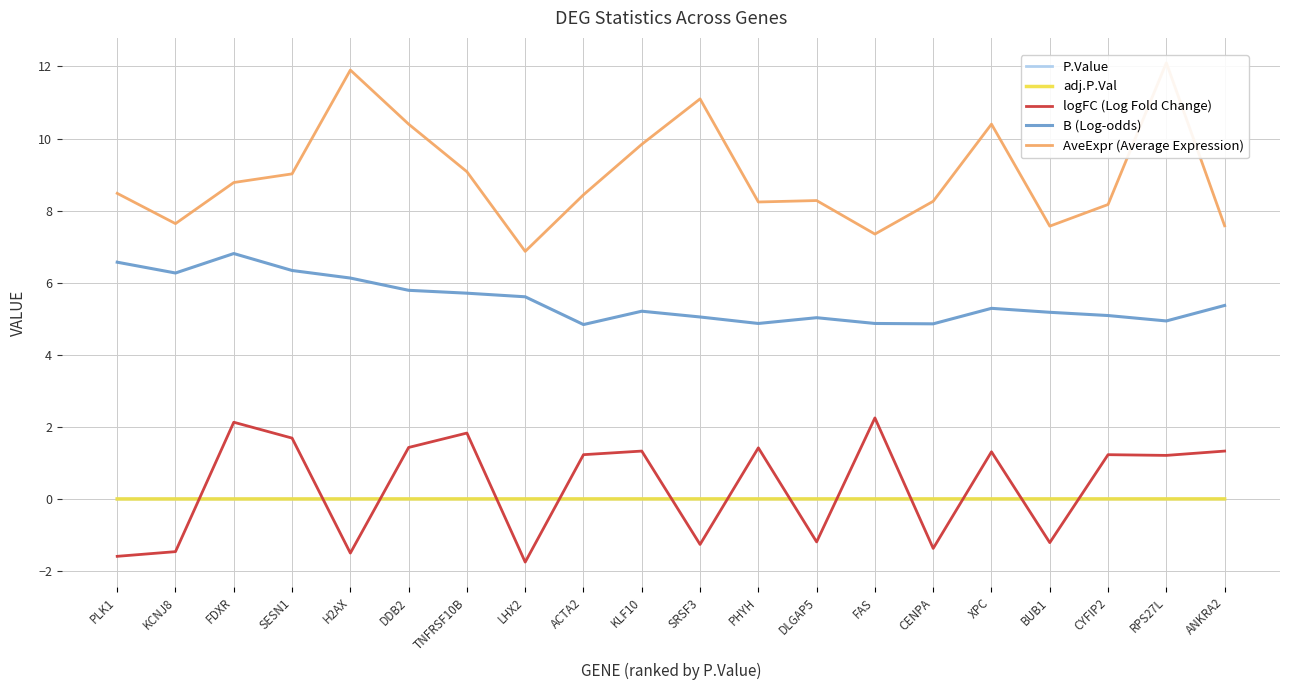

What is the label of the 15th point from the left?

CENPA